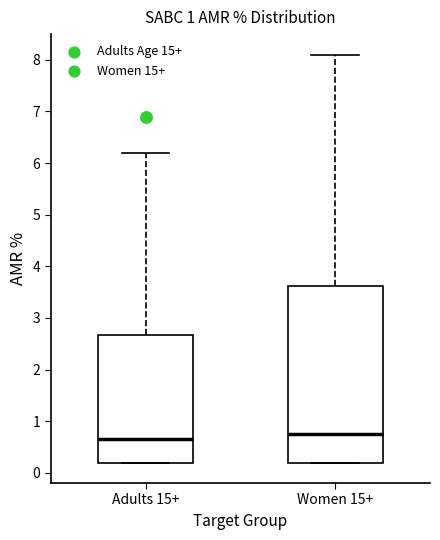

Which box's median line is the lowest?

Adults 15+